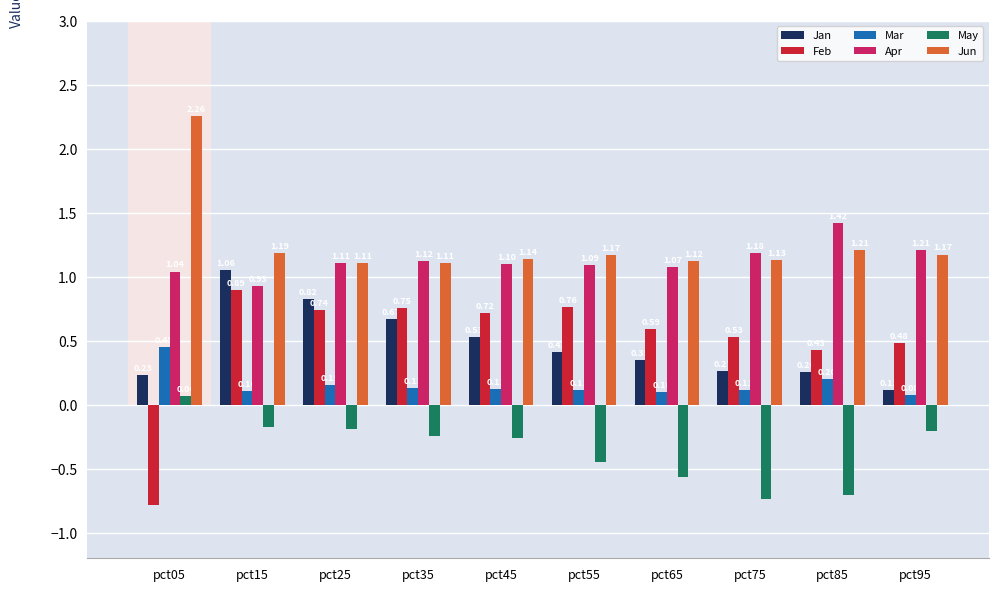

What is the sum of the Apr values at pct45 and pct25?

2.2